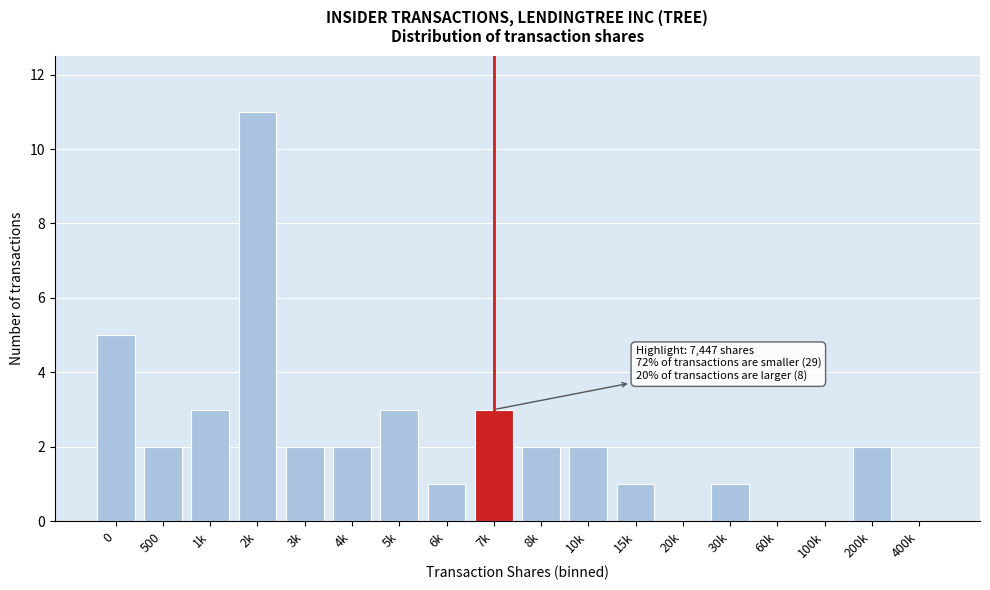

Reading left to right, extract all data points from this chart.

0=5	500=2	1k=3	2k=11	3k=2	4k=2	5k=3	6k=1	7k=3	8k=2	10k=2	15k=1	20k=0	30k=1	60k=0	100k=0	200k=2	400k=0